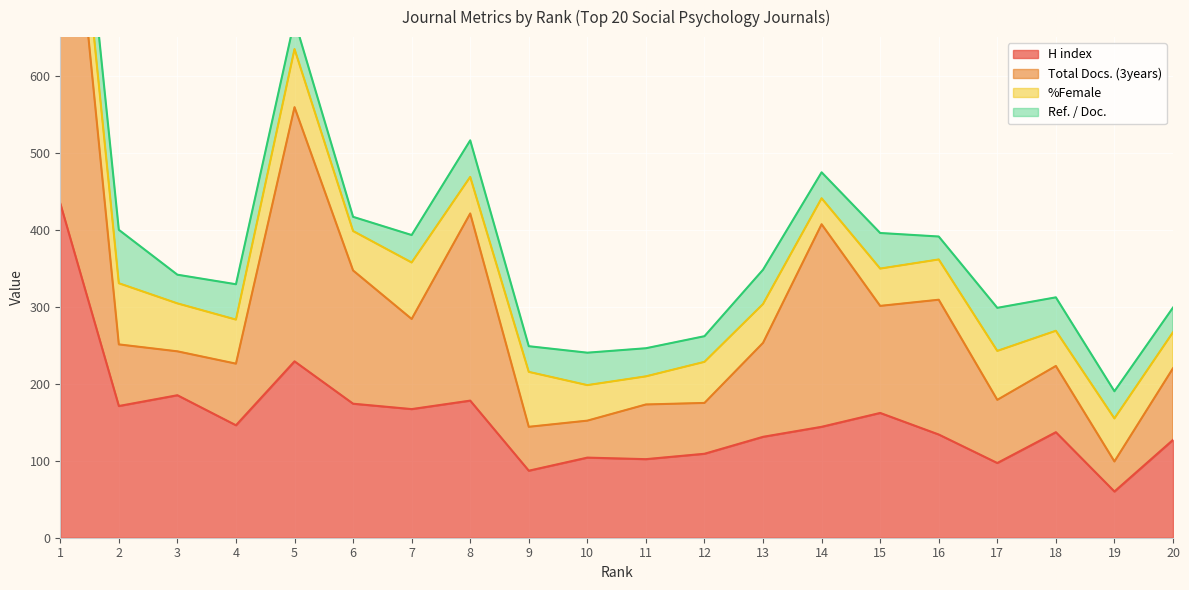

Count the number of categories in the chart.

20